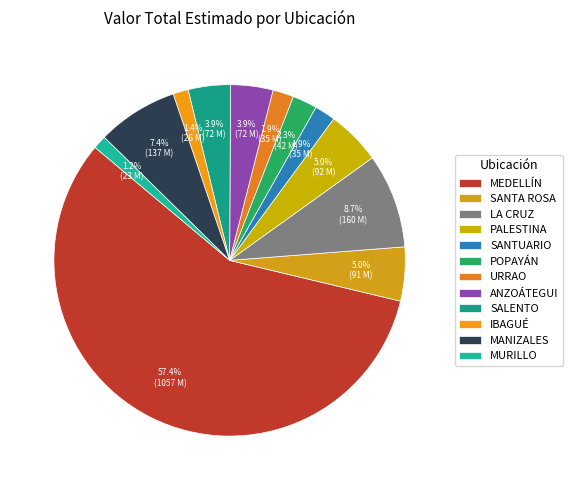

Count the number of slices in the pie.

12